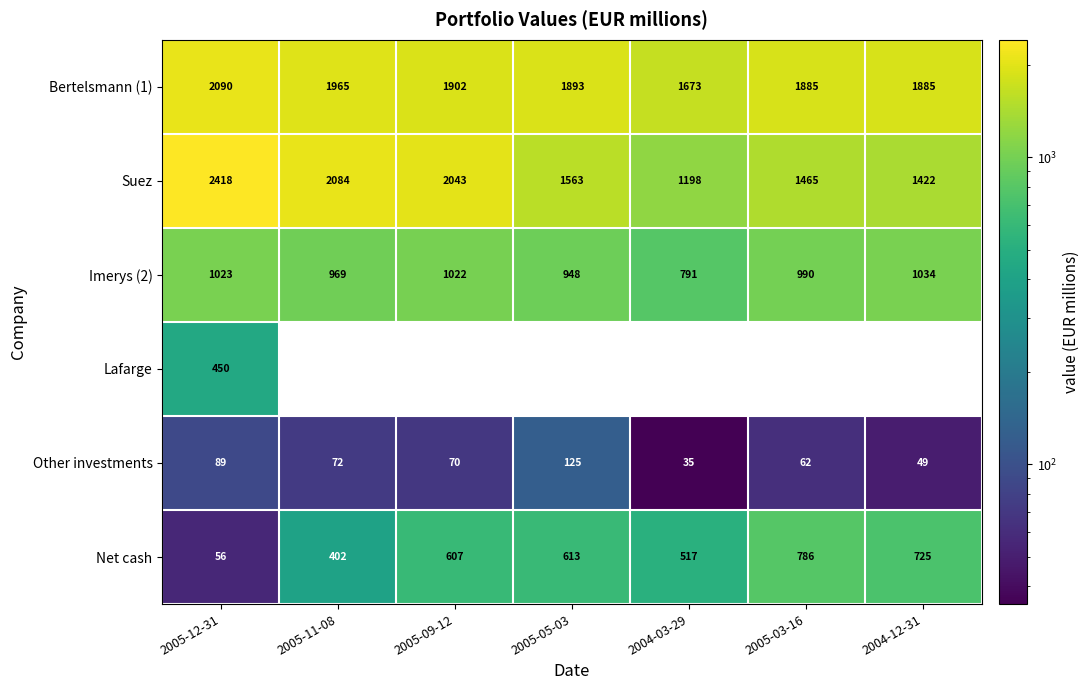

At which label is Net cash closest to 421?

2005-11-08